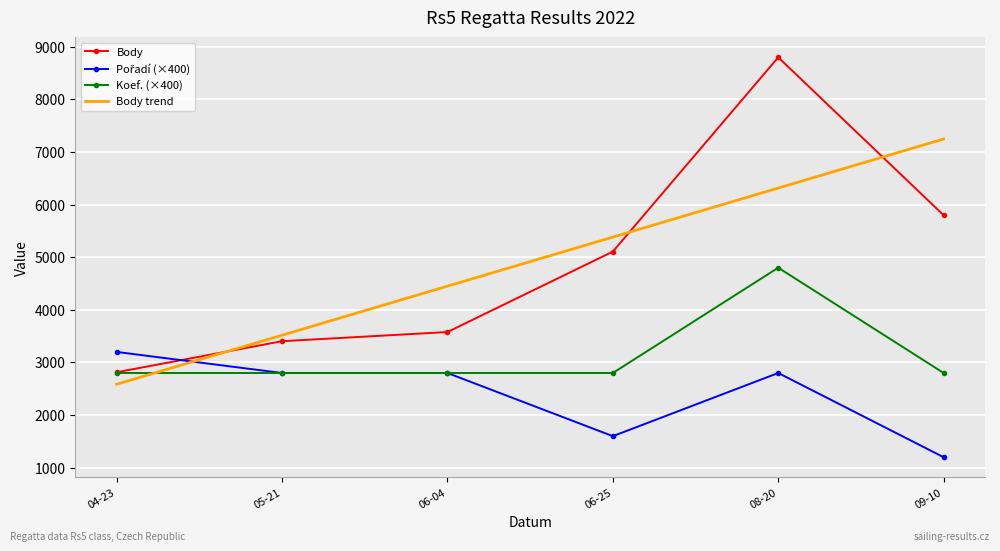

What is the difference between the maximum and second lowest values in the Koef. (×400) series?

2000.0